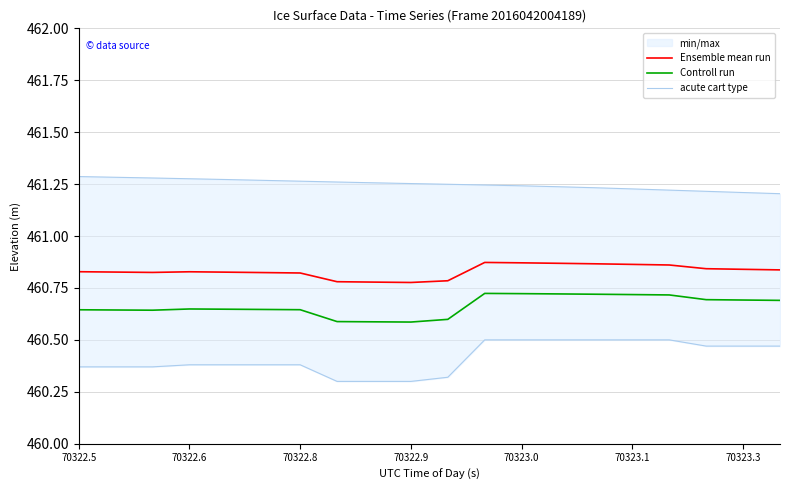

True or false: acute cart type and Controll run cross at least once.

False